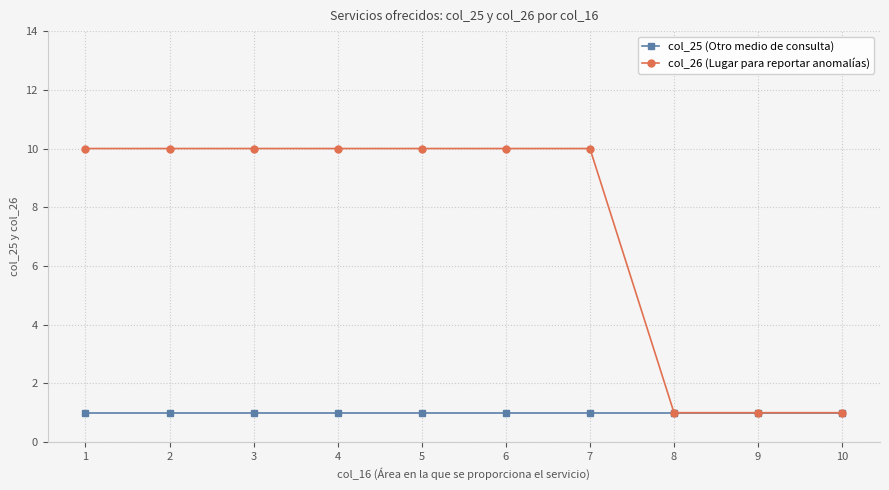

What is the minimum value for col_25 (Otro medio de consulta)?

1